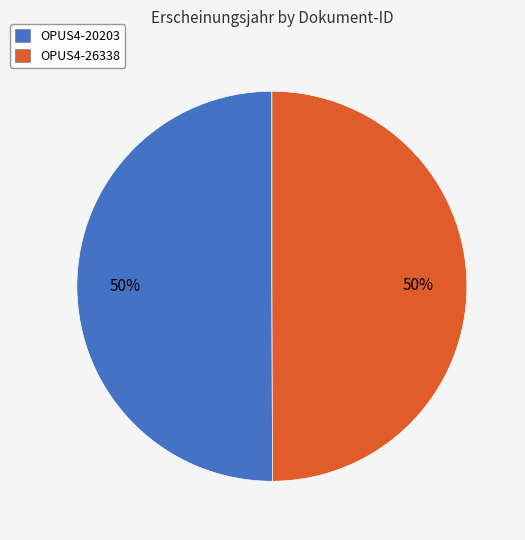

Approximately how many times larger is the value at OPUS4-20203 compared to OPUS4-26338?

1.0